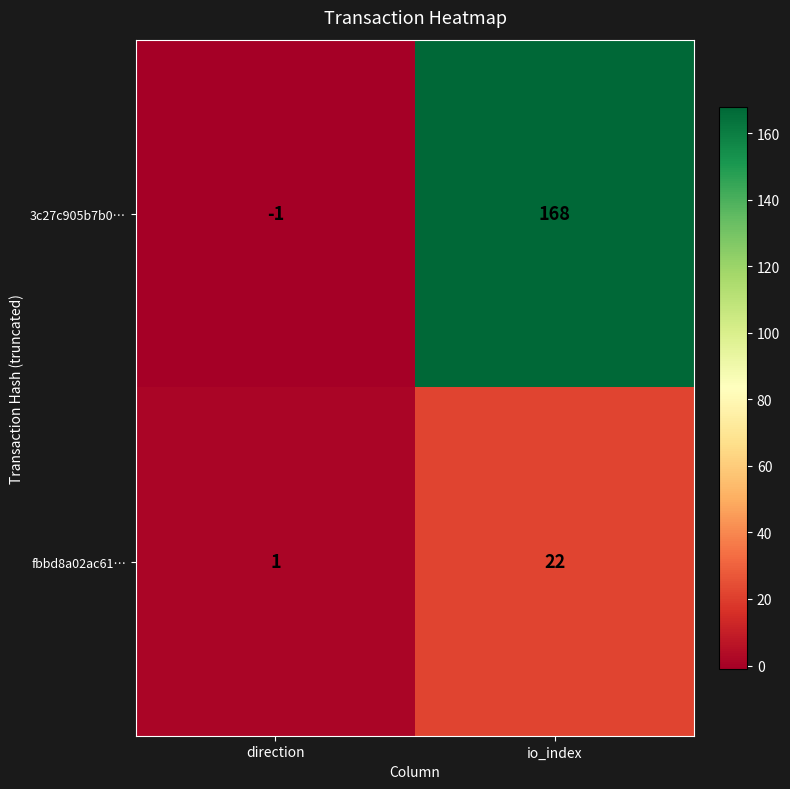

The value of fbbd8a02ac61… at io_index is 22. True or false?

True